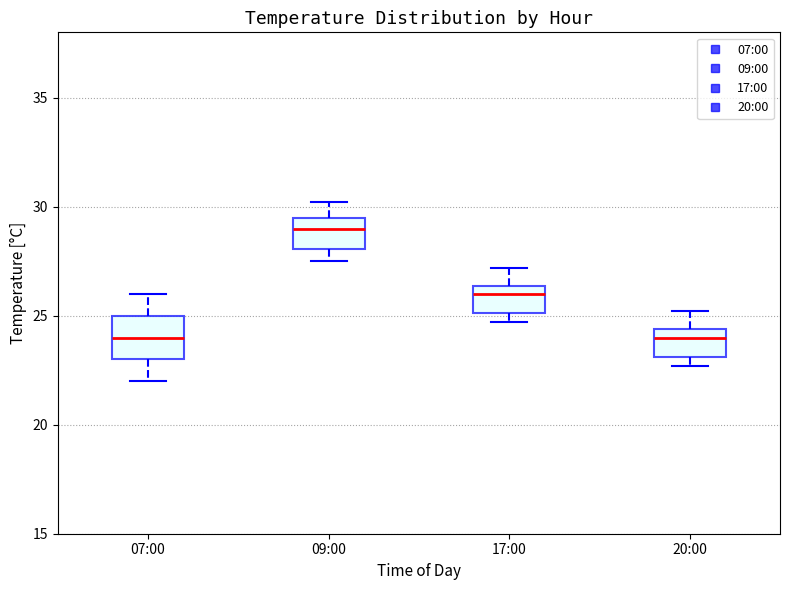

Reading left to right, read every box against the y-axis: the position of its median line, the range the box covers, and the ends of its whiskers. The values are not printed on the chart, so give them approximately, as read against the axis.

07:00: median 24.0, box 23.0 to 25.0, whiskers 22.0 to 26.0
09:00: median 29.0, box 28.0 to 29.5, whiskers 27.5 to 30.0
17:00: median 26.0, box 25.0 to 26.5, whiskers 24.5 to 27.0
20:00: median 24.0, box 23.0 to 24.5, whiskers 22.5 to 25.0